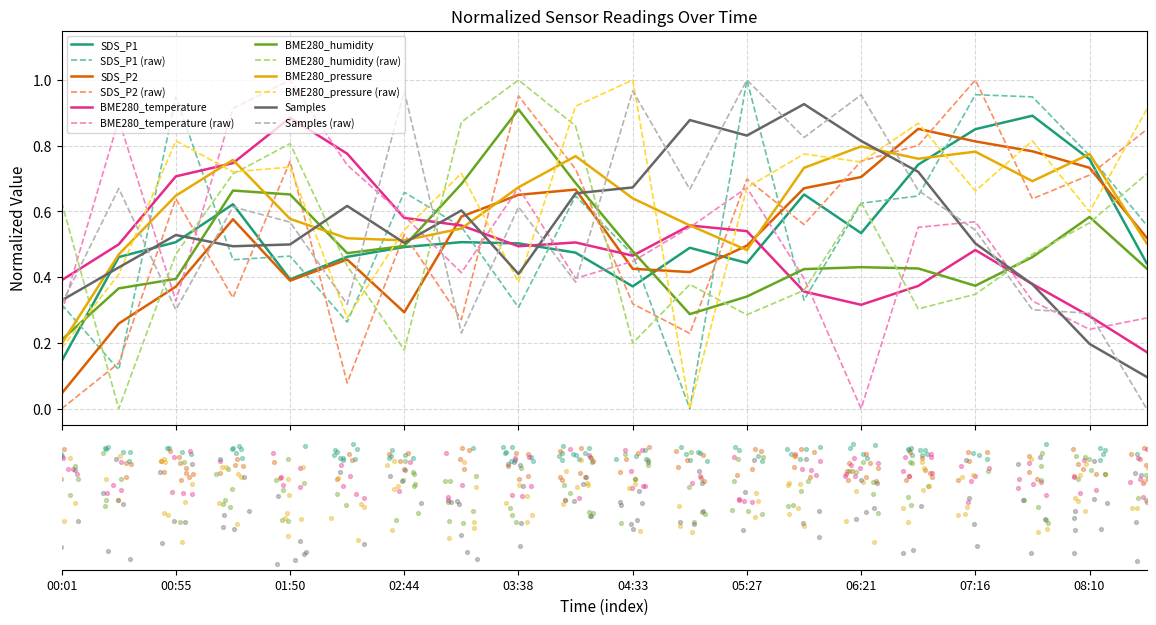

What is the total value across all series at 08:10?

3.2